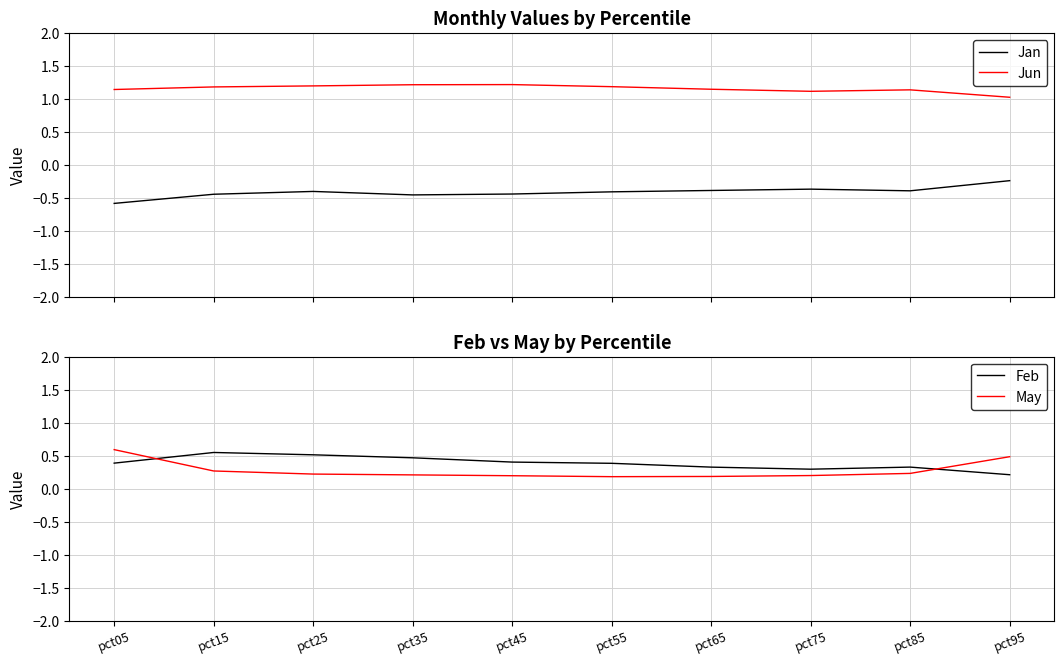

True or false: Feb and Jun intersect in this chart.

False